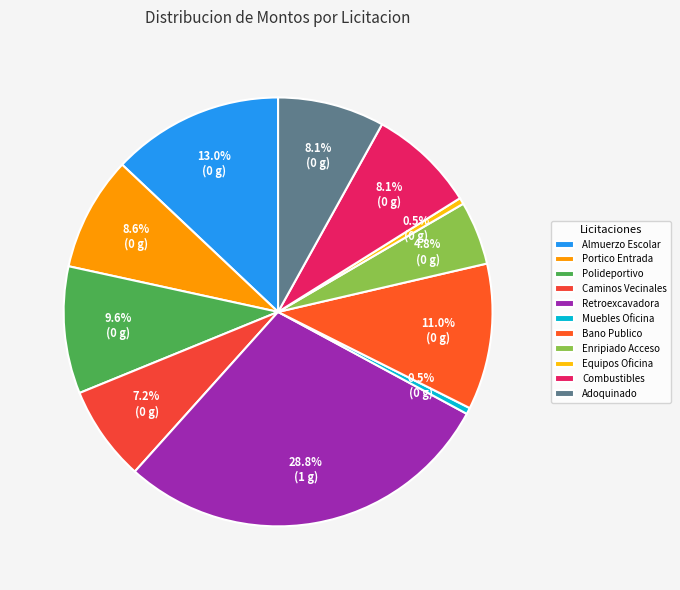

True or false: Almuerzo Escolar accounts for 4% of the total.

False